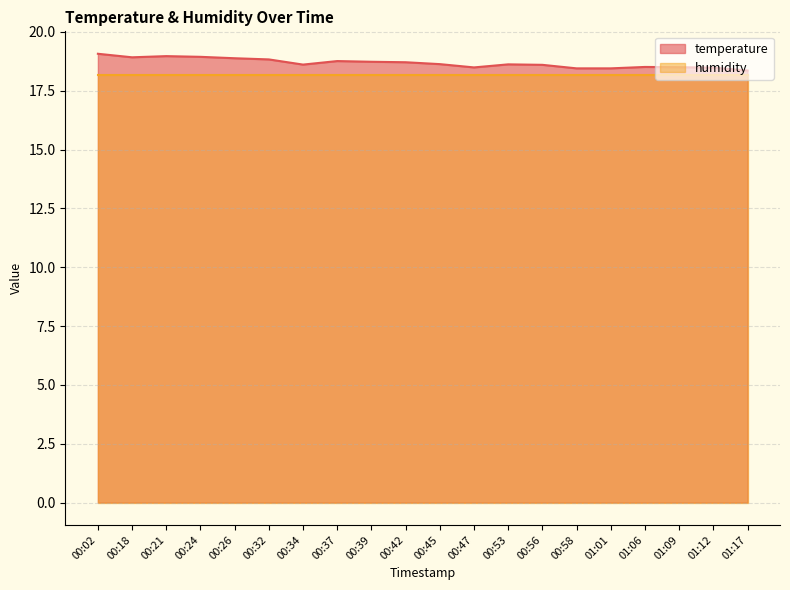

What is the greatest value displayed?

19.1